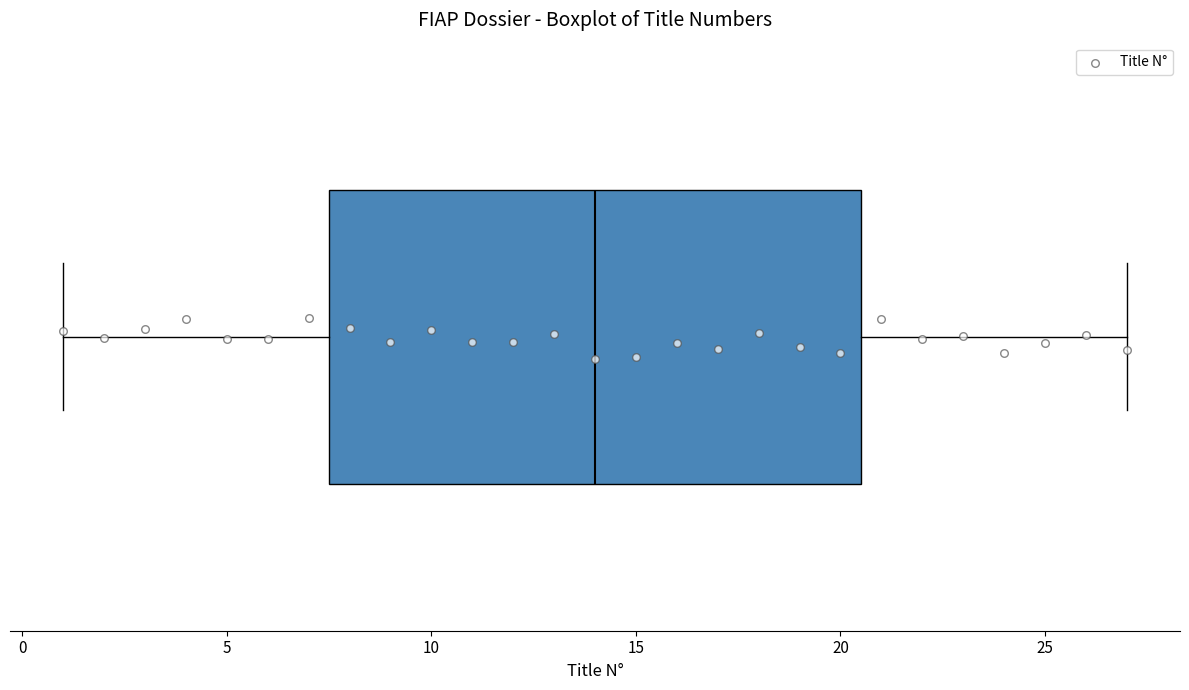

Where is the right edge of the box on the x-axis? The values are not printed on the chart, so give them approximately, as read against the axis.

20.5